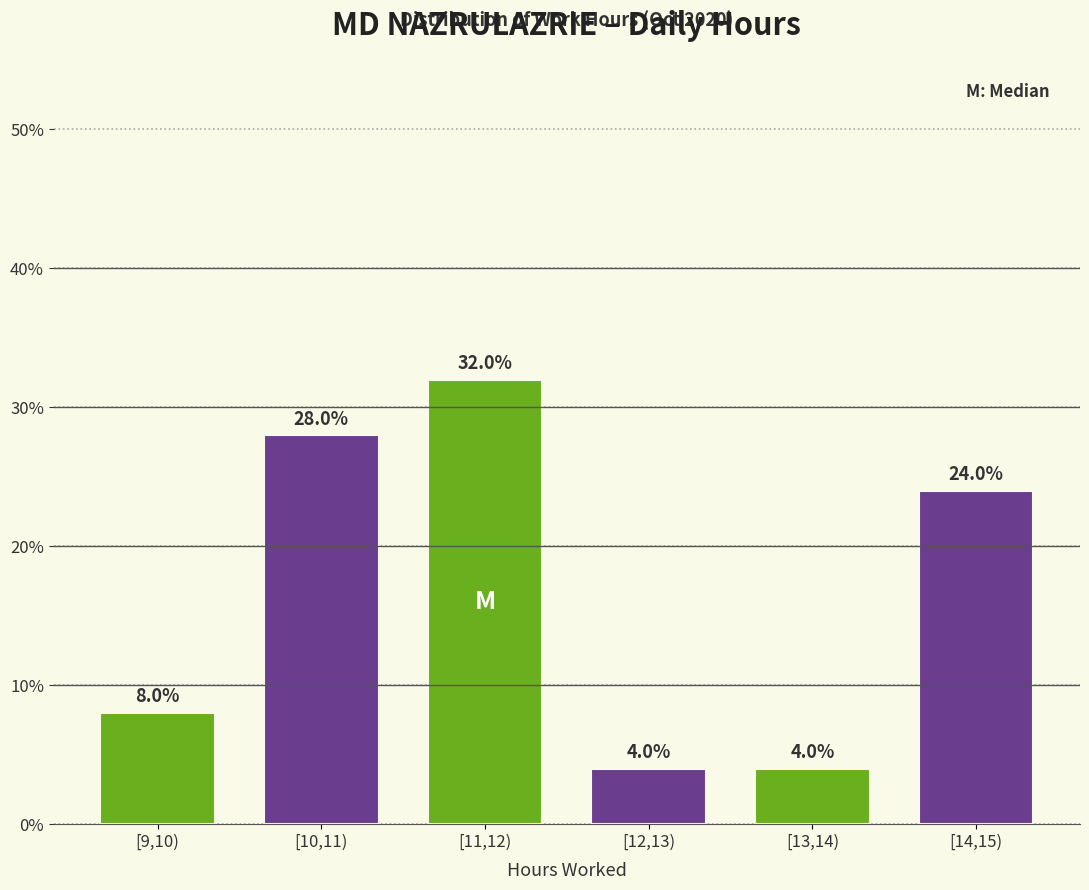

Reading left to right, extract all data points from this chart.

8.0	28.0	32.0	4.0	4.0	24.0